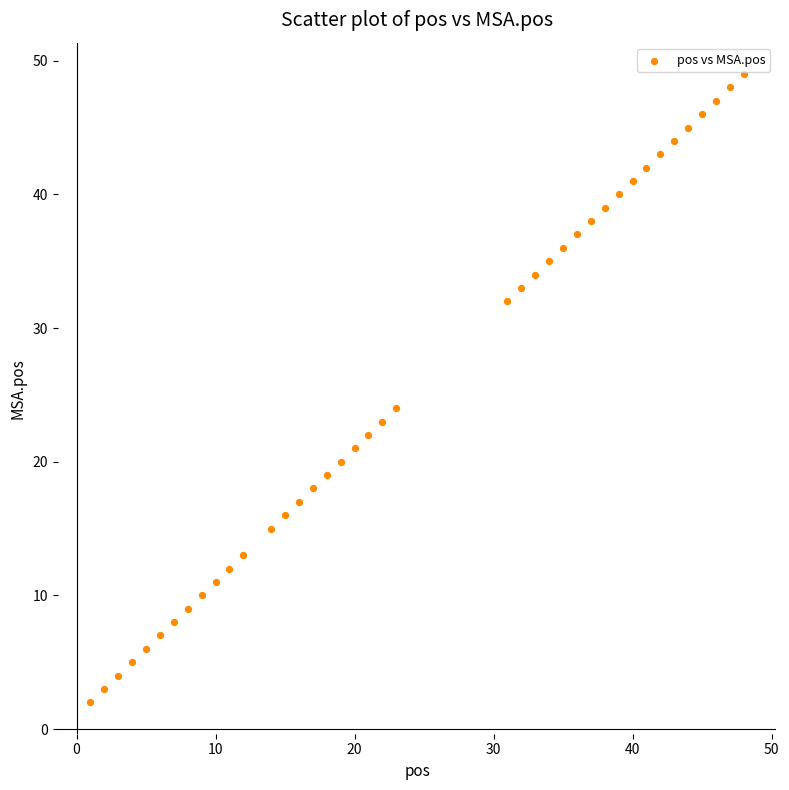

What is the range of Y values (max minus min)?

47